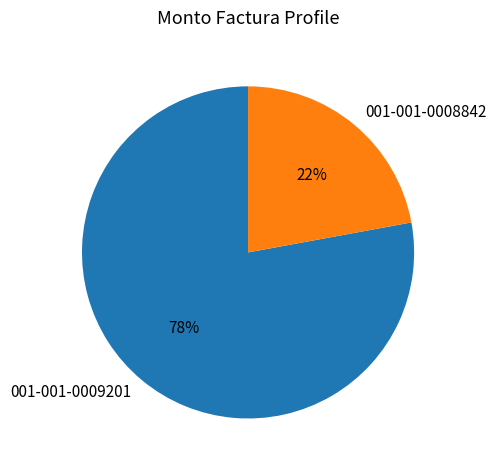

The 001-001-0008842 slice represents 22% of the pie. True or false?

True